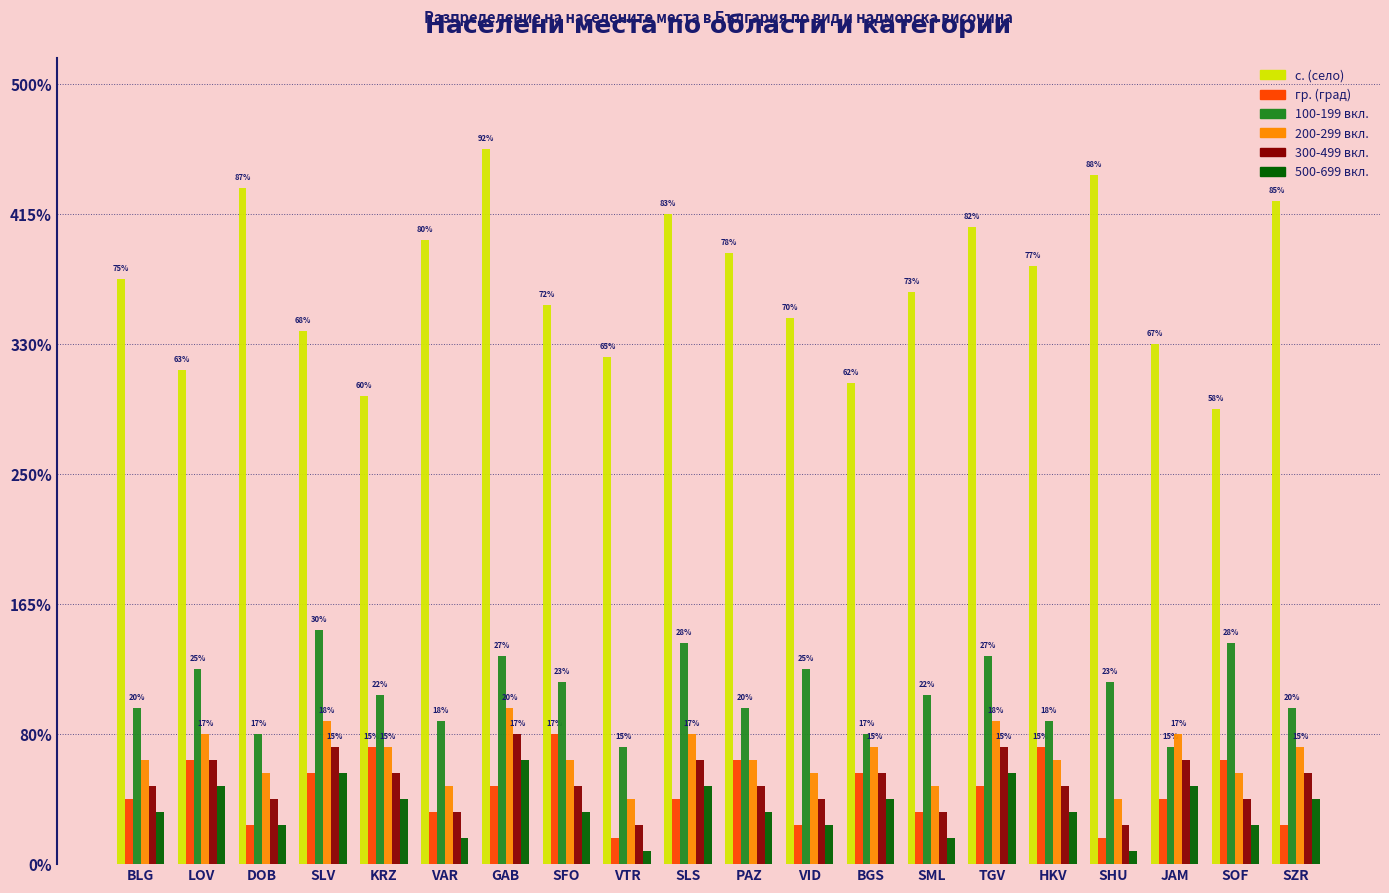

Between DOB and SZR, which series saw the biggest shift?

100-199 вкл.